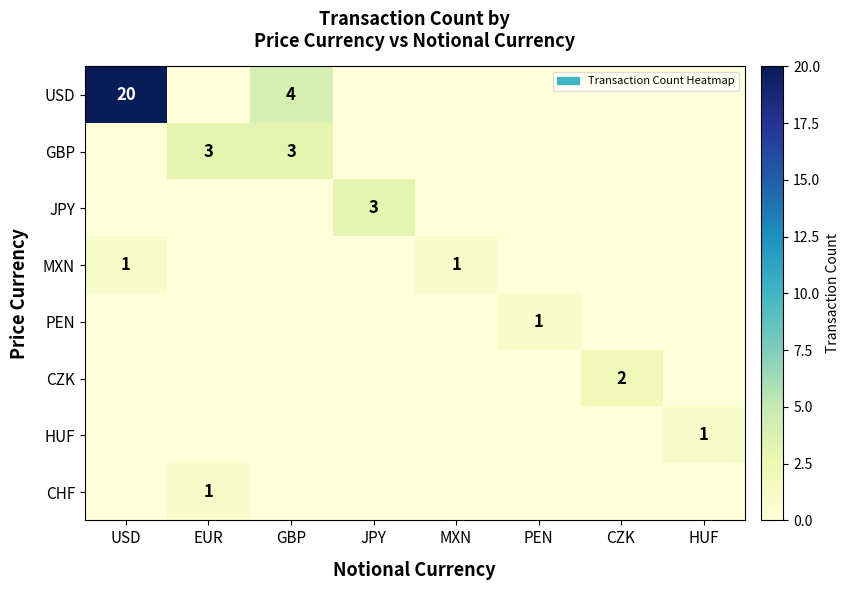

What is the total value across all series at HUF?

1